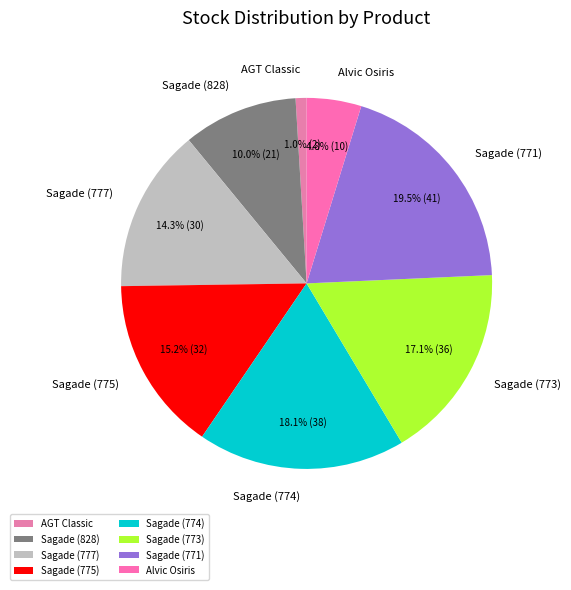

Does AGT Classic account for over 50% of the chart?

No